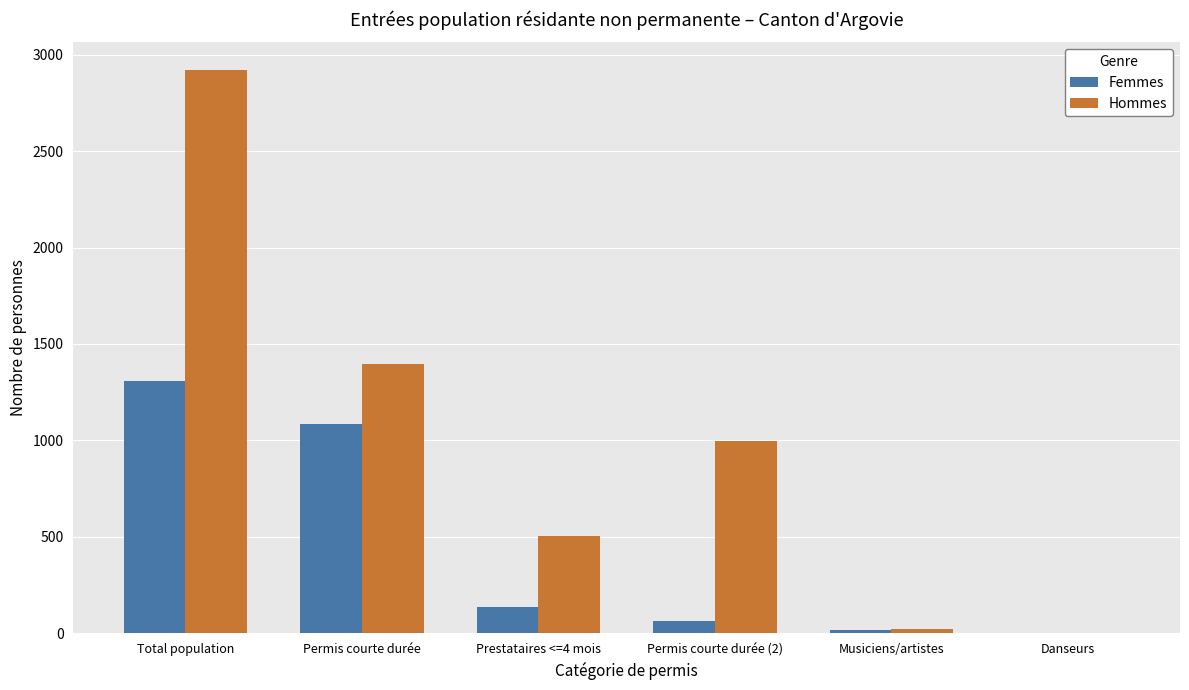

Reading left to right, list all the values displayed in this chart.

Femmes: 1308	1087	137	63	18	3
Hommes: 2918	1397	506	995	20	0